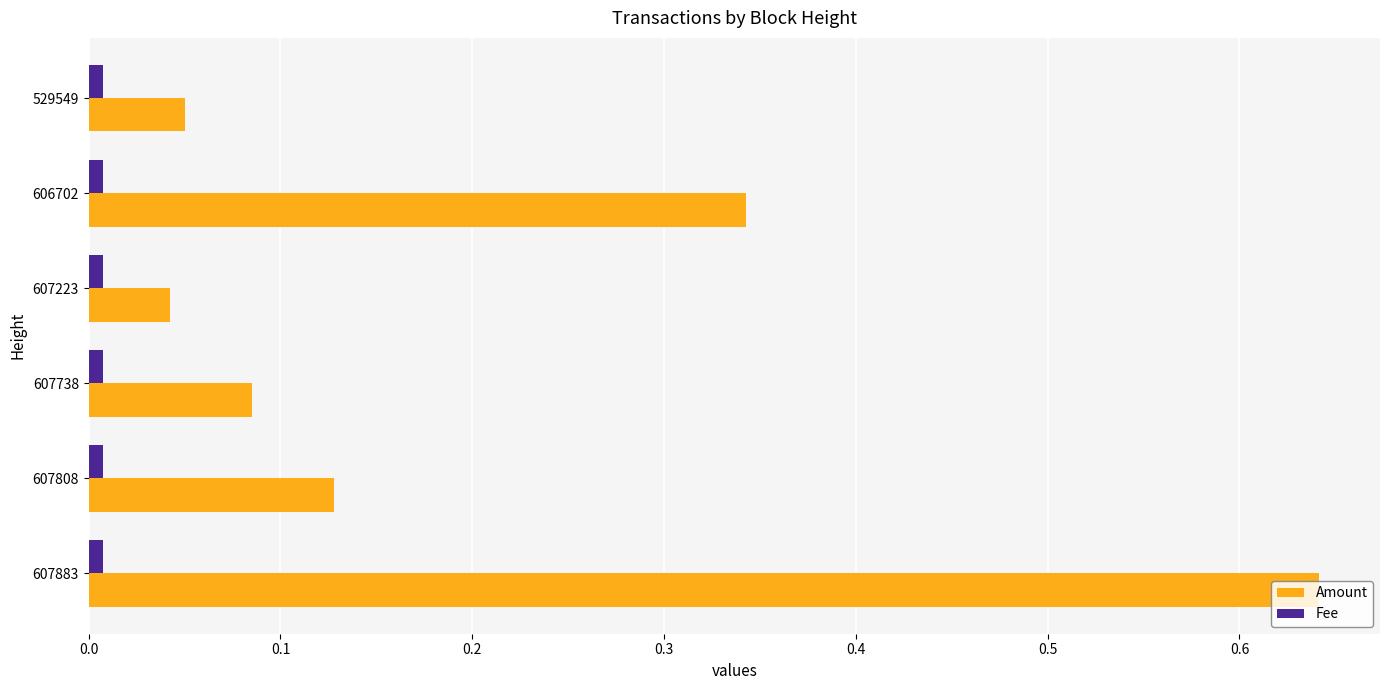

At how many categories does at least one series exceed 0?

6